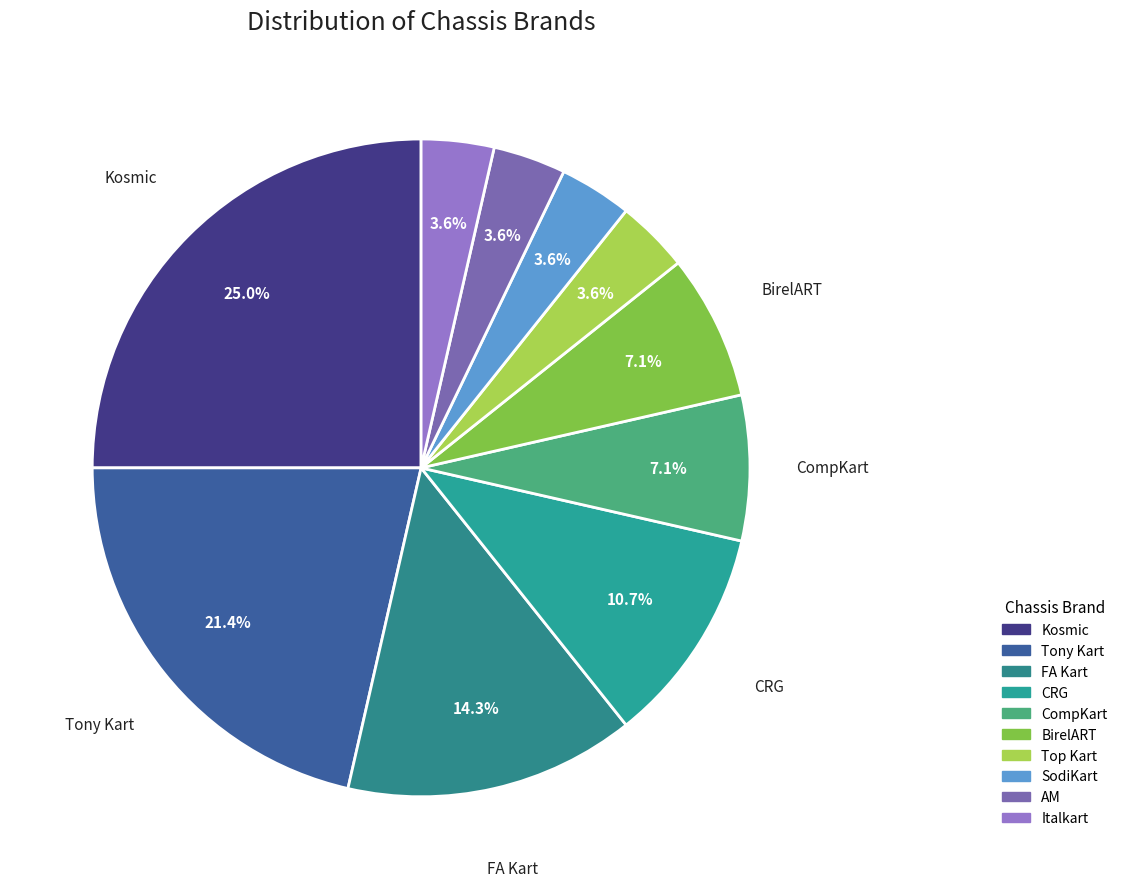

To the nearest percent, what is the difference between the largest and smallest slice percentages?

21%